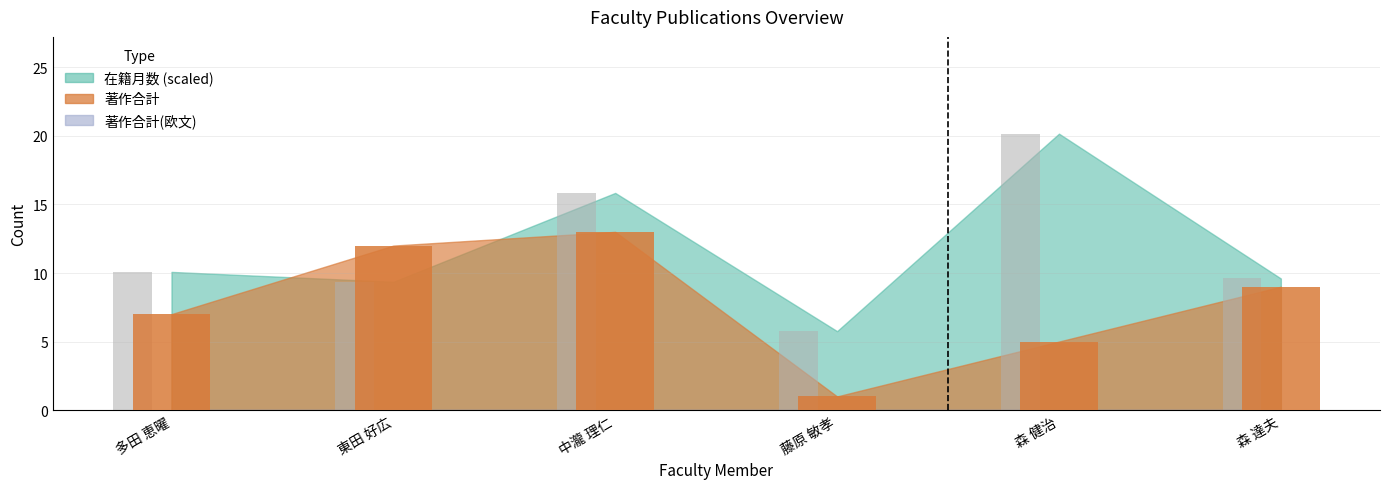

List the labels in order of 著作合計 value, largest first.

中瀧 理仁, 東田 好広, 森 達夫, 多田 恵曜, 森 健治, 藤原 敏孝